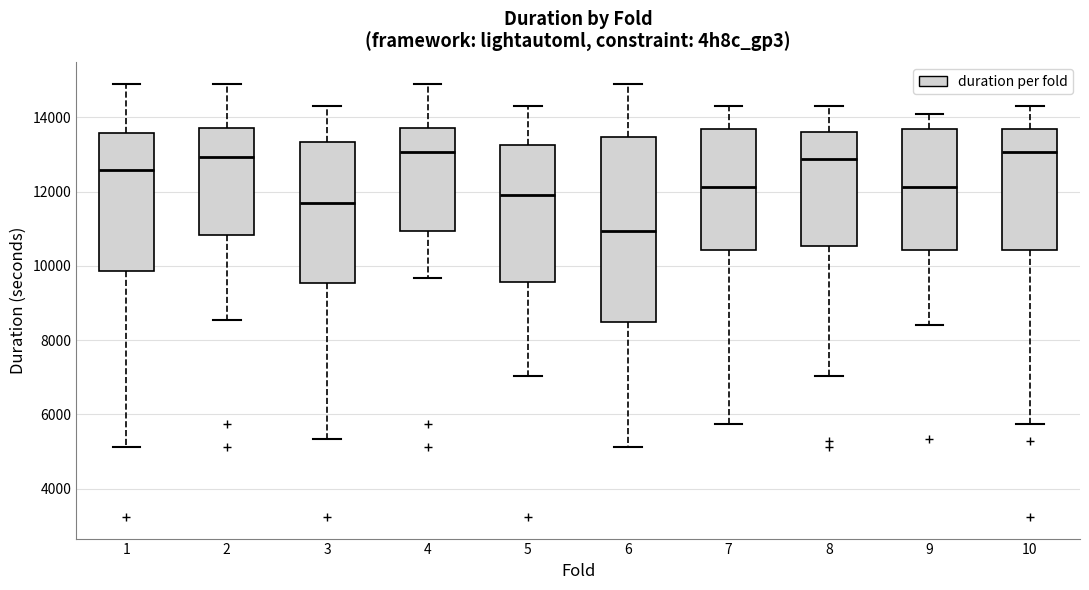

Reading left to right, read every box against the y-axis: the position of its median line, the range the box covers, and the ends of its whiskers. The values are not printed on the chart, so give them approximately, as read against the axis.

1: median 12600, box 9800 to 13600, whiskers 5200 to 15000
2: median 13000, box 10800 to 13800, whiskers 8600 to 15000
3: median 11600, box 9600 to 13400, whiskers 5400 to 14400
4: median 13000, box 11000 to 13800, whiskers 9600 to 15000
5: median 12000, box 9600 to 13200, whiskers 7000 to 14400
6: median 11000, box 8400 to 13400, whiskers 5200 to 15000
7: median 12200, box 10400 to 13600, whiskers 5800 to 14400
8: median 12800, box 10600 to 13600, whiskers 7000 to 14400
9: median 12200, box 10400 to 13600, whiskers 8400 to 14000
10: median 13000, box 10400 to 13600, whiskers 5800 to 14400